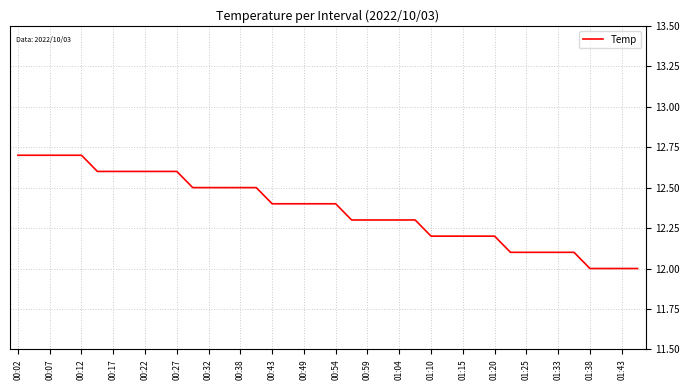

What is the smallest value displayed?

12.0